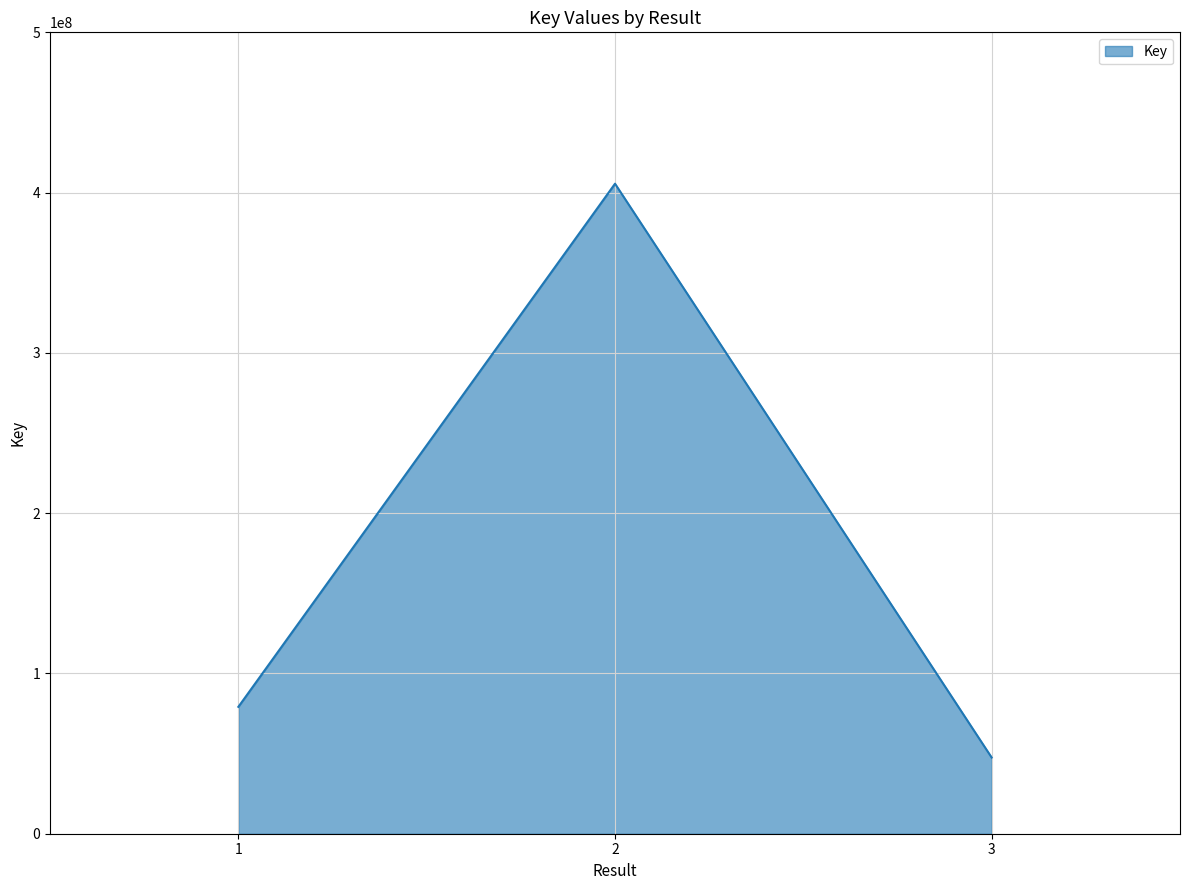

At which label does the data first exceed 79156368?

2